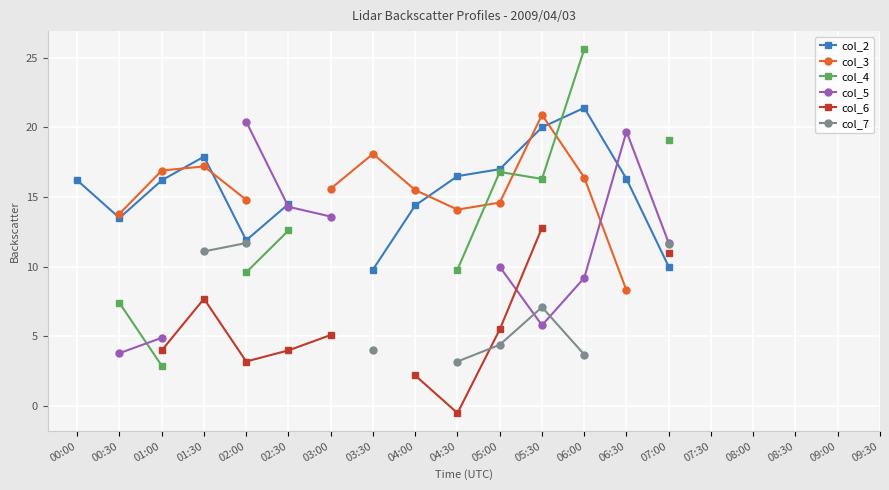

Where does the col_2 series first go above 17?

01:30